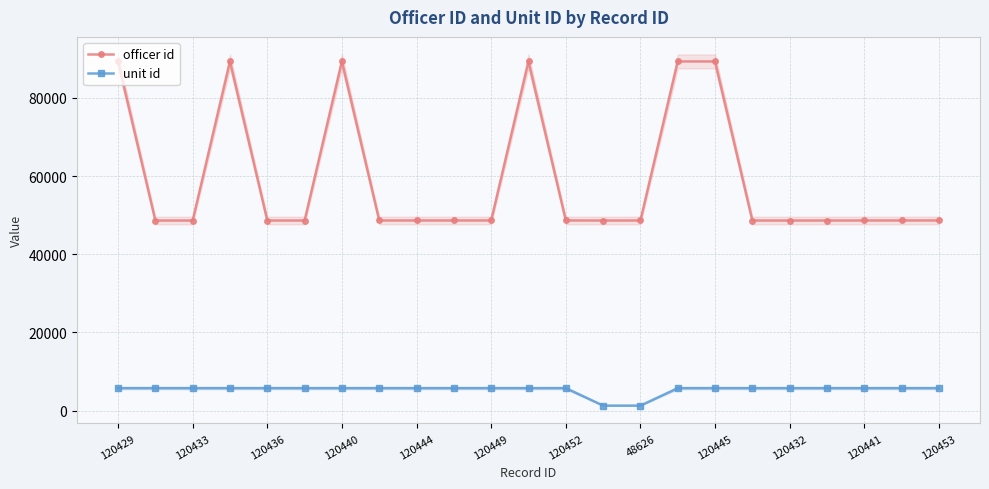

What is the difference between the highest and lowest values at 13?

47369